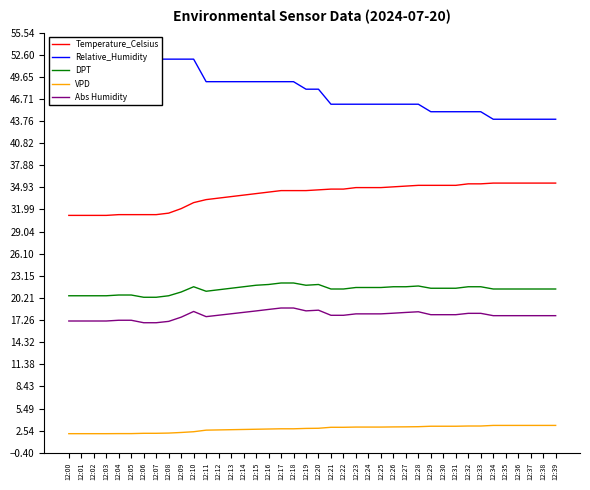

Does the chart have visible grid lines?

No